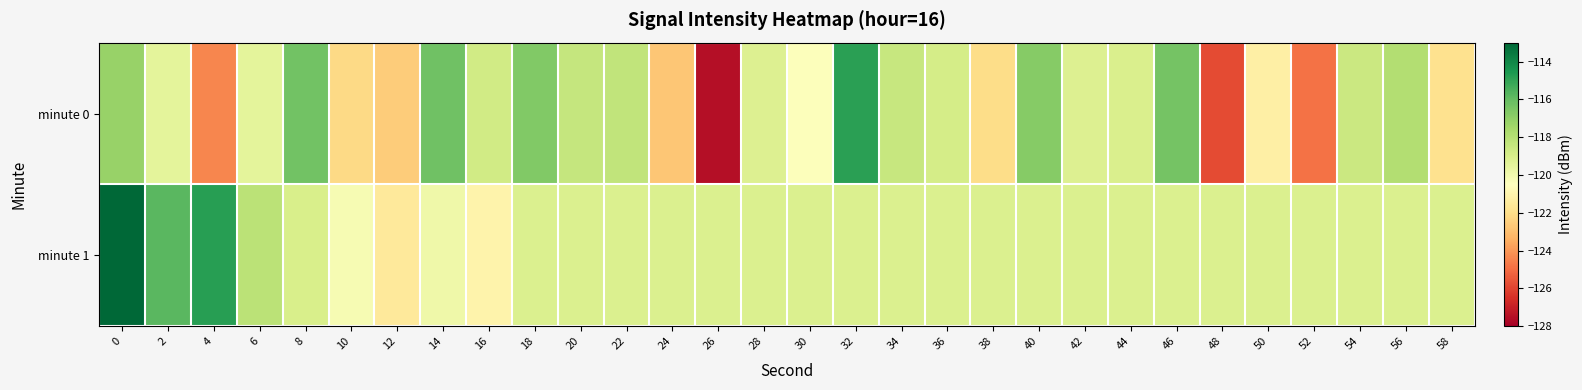

What is the maximum value shown in the chart?

-113.0